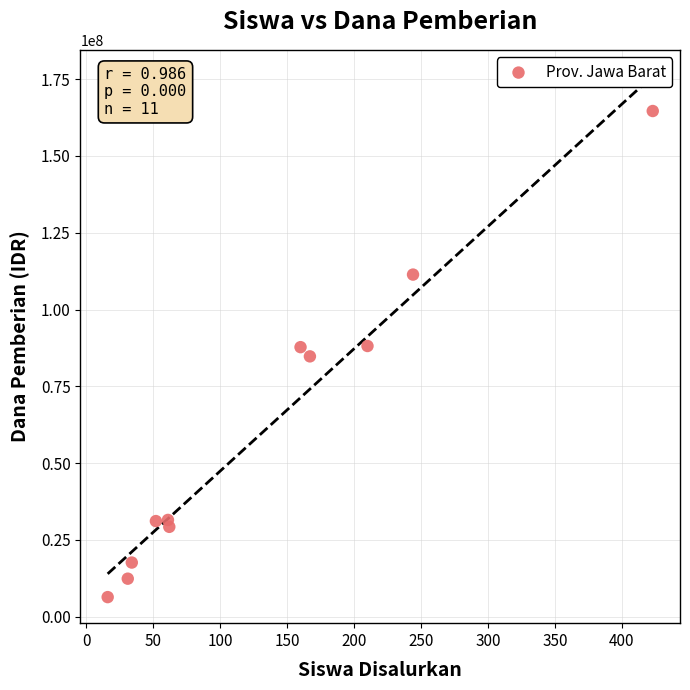

What is the average X value?

133